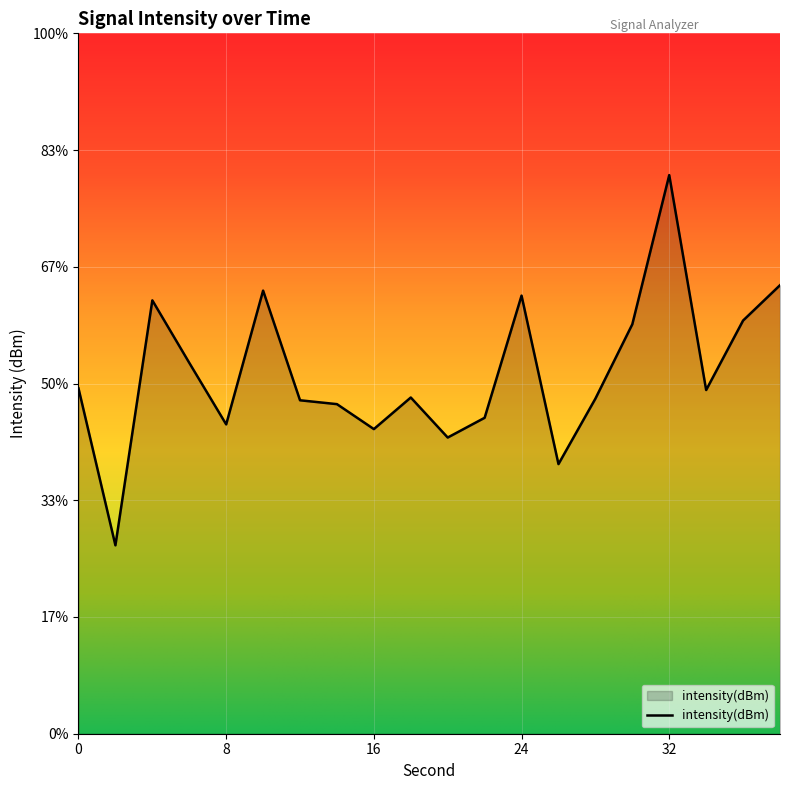

True or false: the data has more than 2 interior local peaks.

True